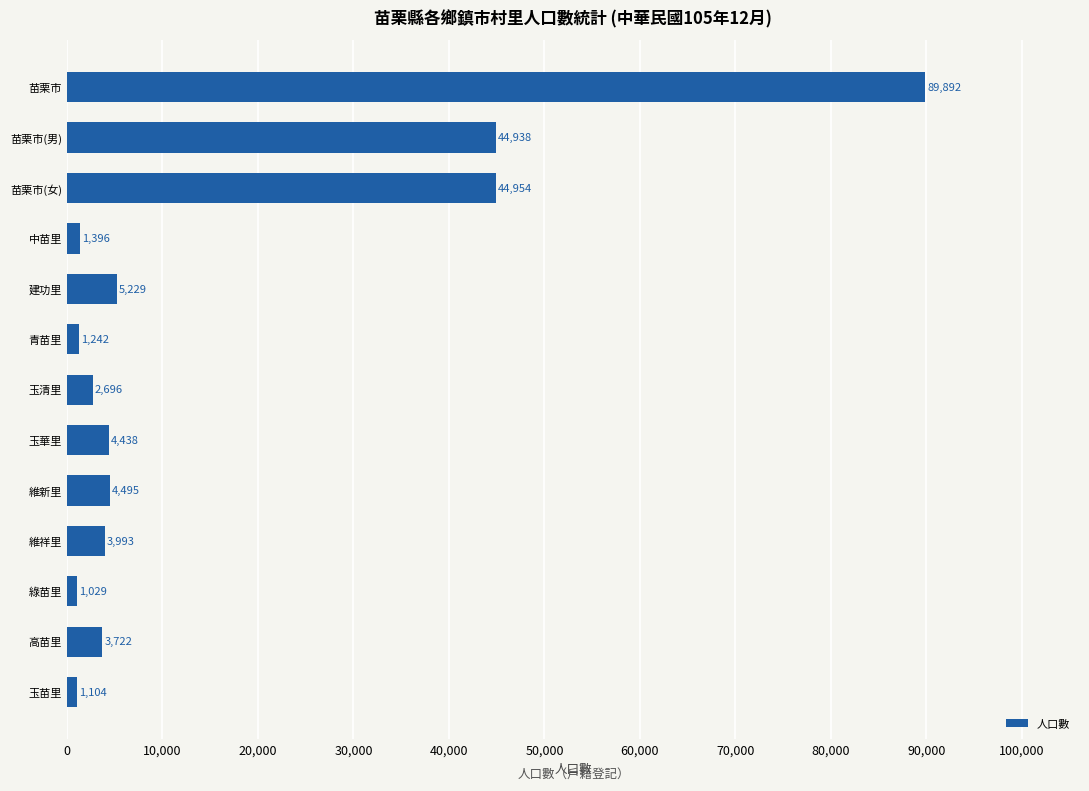

Reading top to bottom, what are all the values shown in this chart?

苗栗市=89892	苗栗市(男)=44938	苗栗市(女)=44954	中苗里=1396	建功里=5229	青苗里=1242	玉清里=2696	玉華里=4438	維新里=4495	維祥里=3993	綠苗里=1029	高苗里=3722	玉苗里=1104